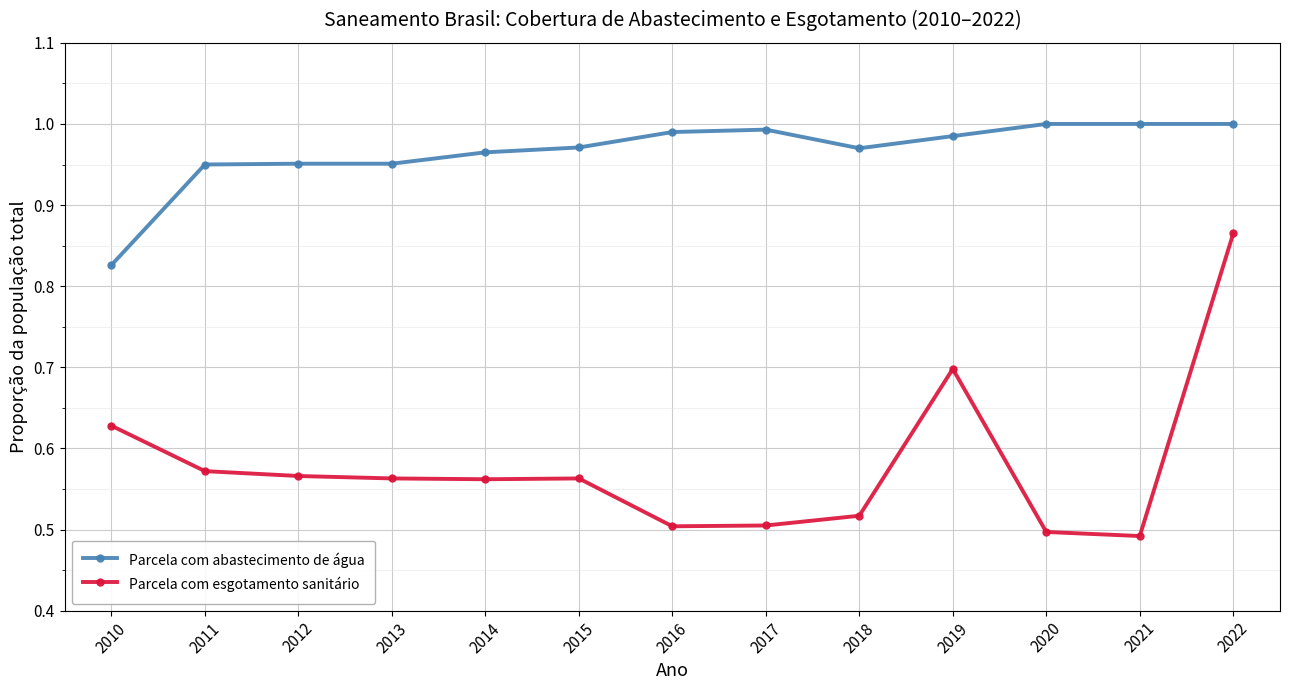

Between 2015 and 2017, which series saw the biggest shift?

Parcela com esgotamento sanitário